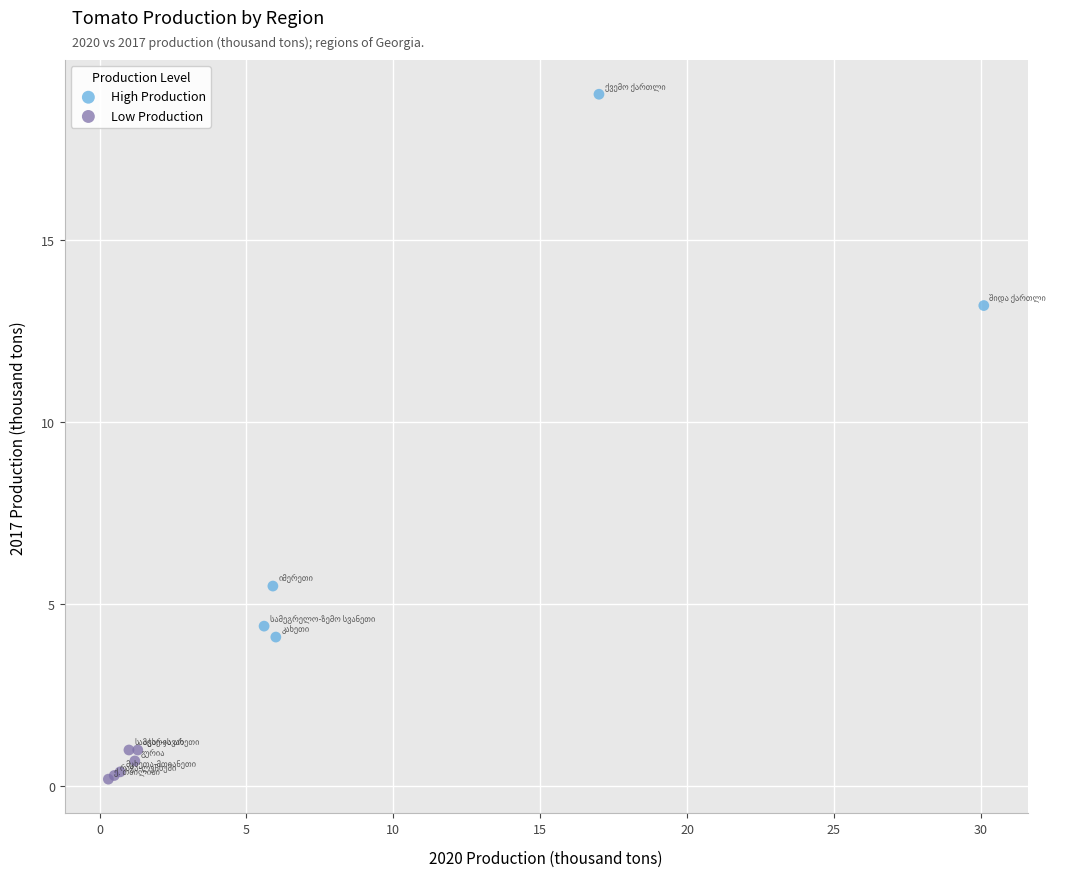

Which series contains the highest Y value?

High Production